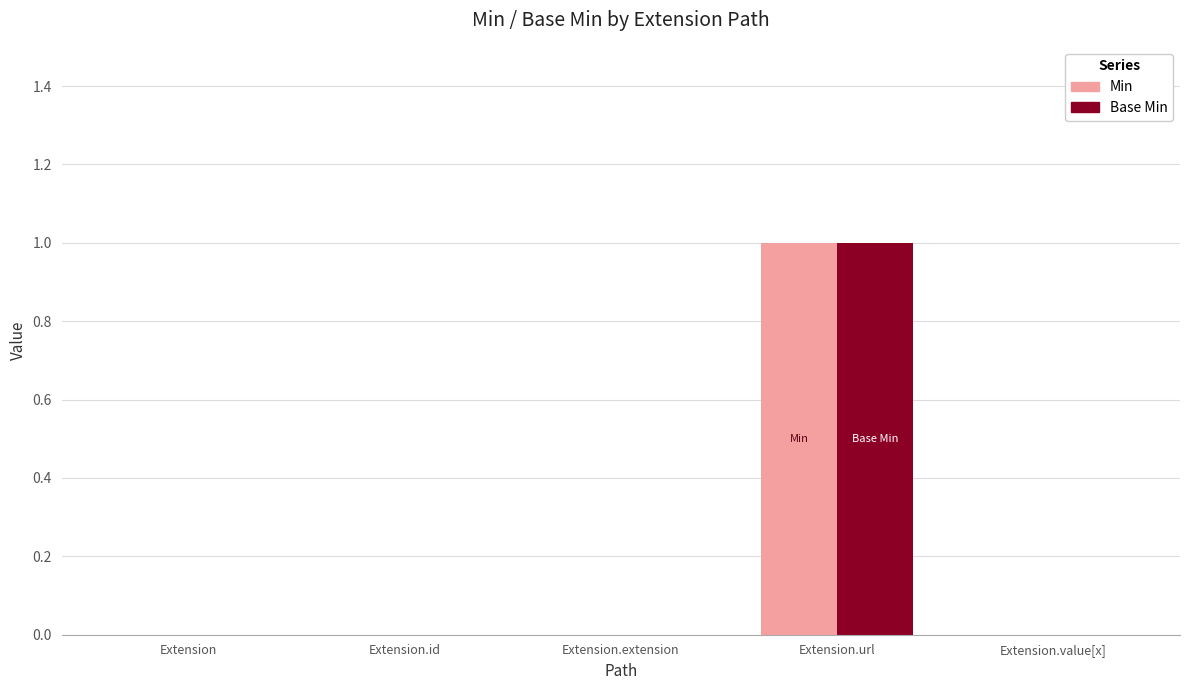

Is the value of Base Min at Extension.url greater than the value of Min at Extension?

Yes